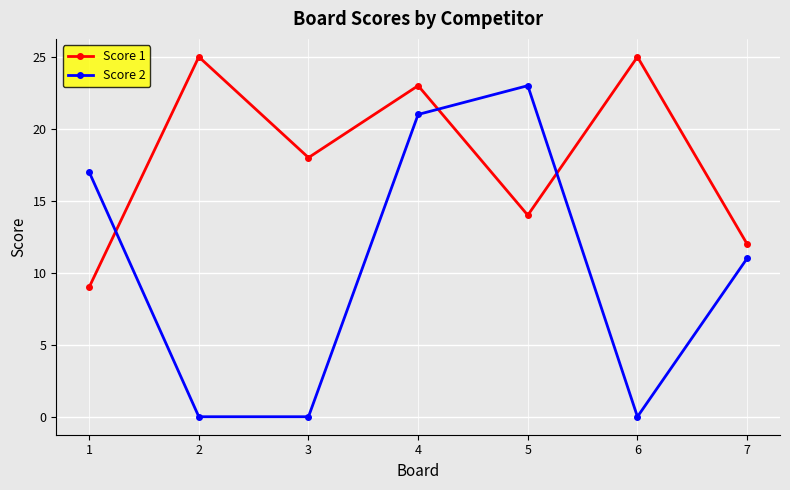

Between which two adjacent categories do Score 1 and Score 2 first intersect?

1 and 2